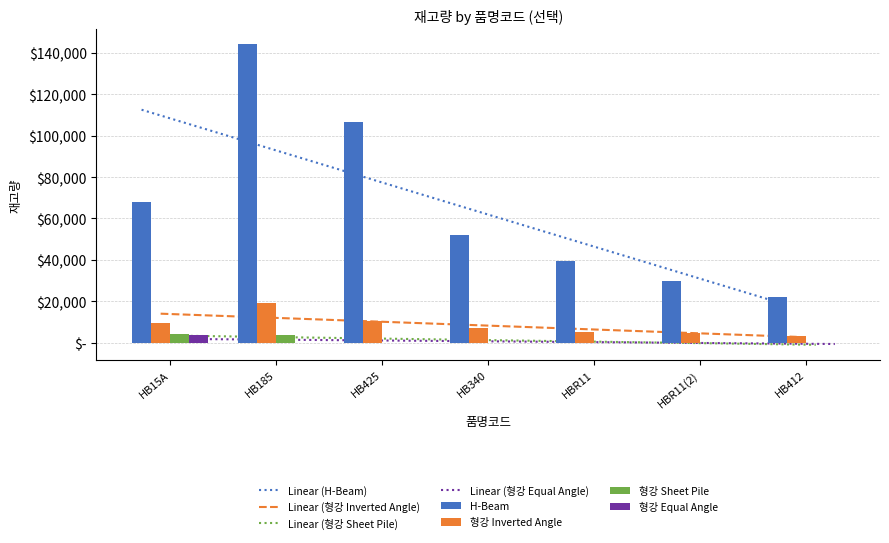

What is the label of the 4th bar from the right?

HB340